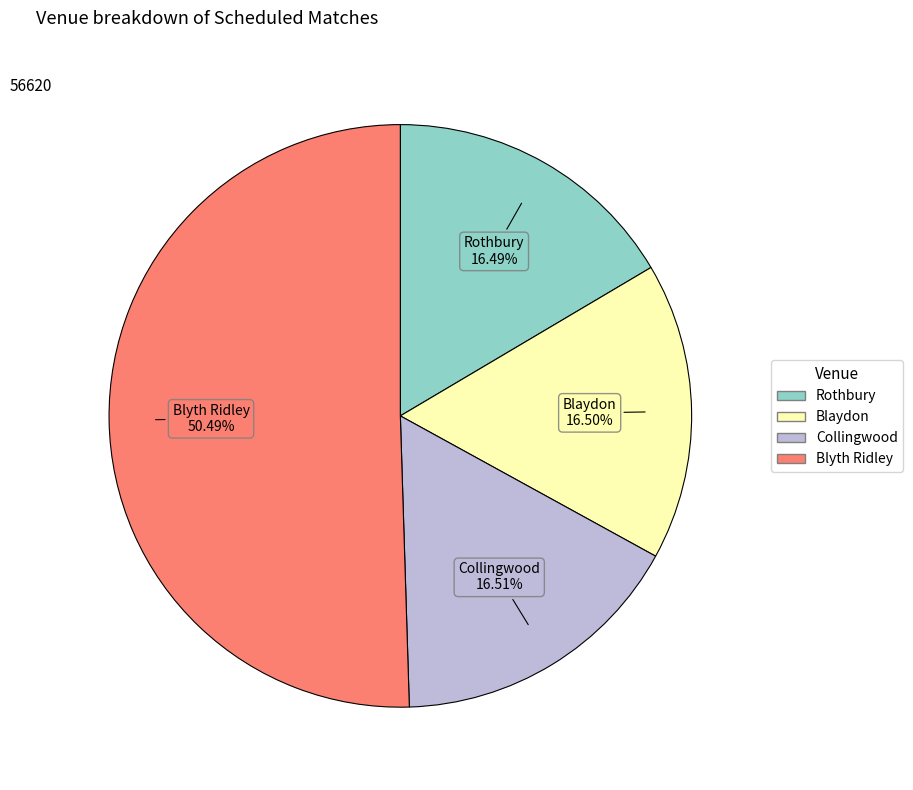

Is the sum of Blaydon and Collingwood greater than half?

No